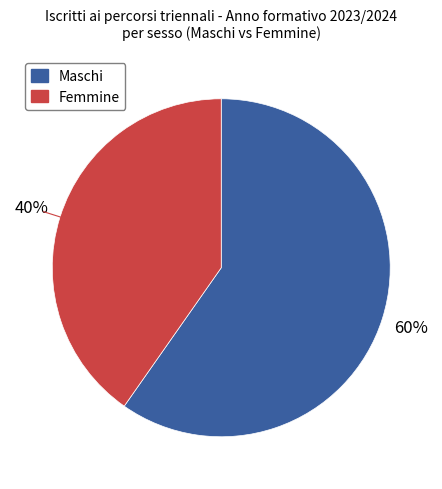

Is there any slice that represents more than half of the pie?

Yes